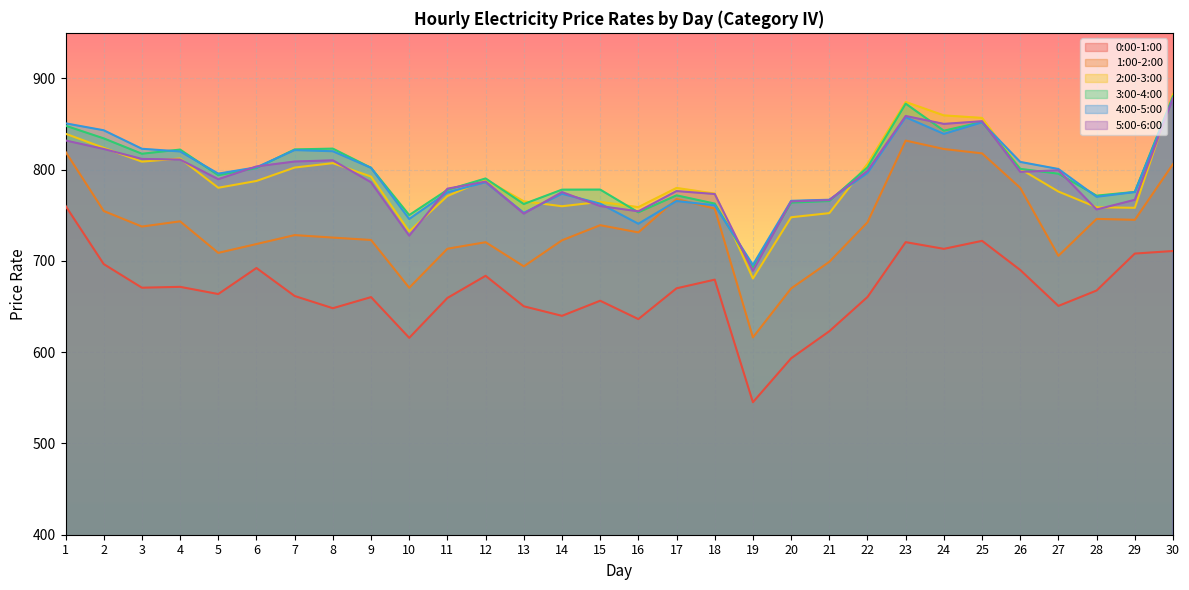

Rank the series at 2 from lowest to highest value.

0:00-1:00, 1:00-2:00, 5:00-6:00, 2:00-3:00, 3:00-4:00, 4:00-5:00